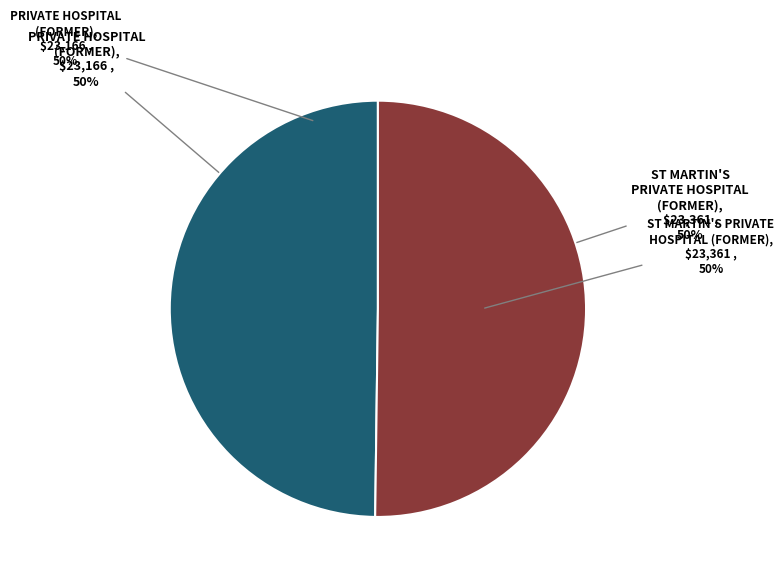

To the nearest percent, what portion does ST MARTIN'S PRIVATE HOSPITAL (FORMER) represent?

50%